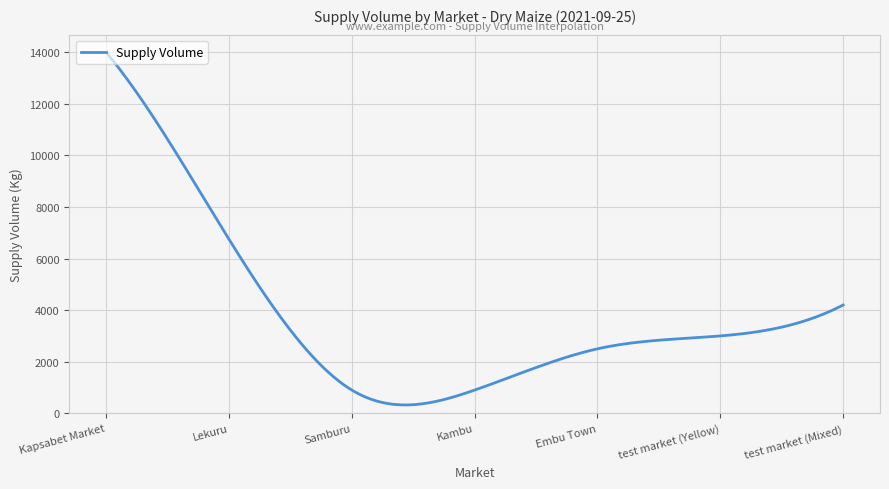

What is the difference between the maximum and minimum values?

13676.6